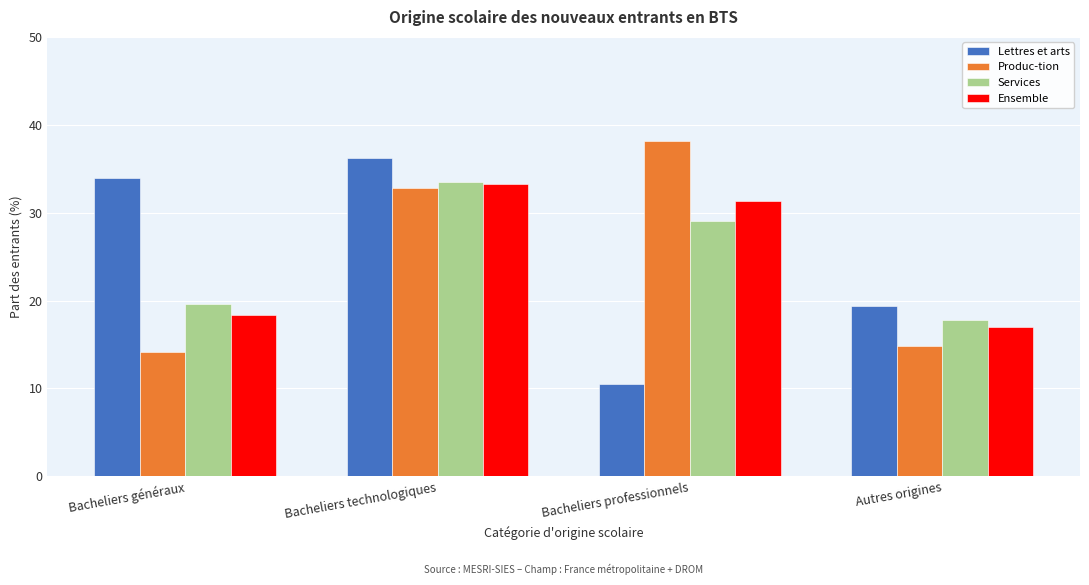

Reading left to right, extract all data points from this chart.

Lettres et arts: Bacheliers généraux=33.9	Bacheliers technologiques=36.2	Bacheliers professionnels=10.5	Autres origines=19.4
Produc-tion: Bacheliers généraux=14.2	Bacheliers technologiques=32.8	Bacheliers professionnels=38.2	Autres origines=14.8
Services: Bacheliers généraux=19.6	Bacheliers technologiques=33.5	Bacheliers professionnels=29.1	Autres origines=17.8
Ensemble: Bacheliers généraux=18.4	Bacheliers technologiques=33.3	Bacheliers professionnels=31.3	Autres origines=17.0